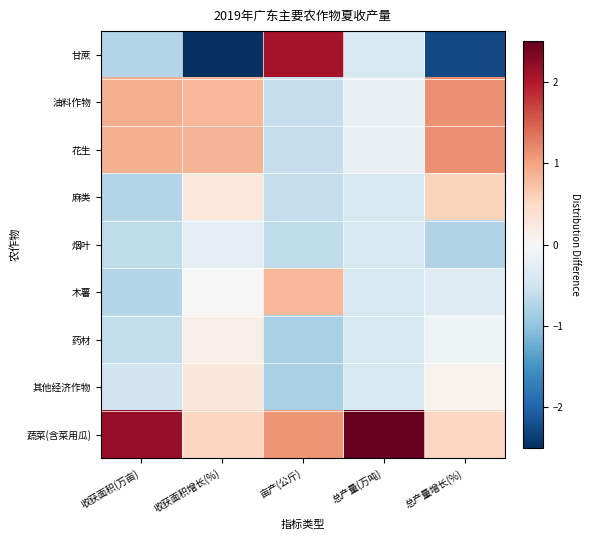

Reading left to right, extract all data points from this chart.

甘蔗: 收获面积(万亩)=-0.7	收获面积增长(%)=-2.5	亩产(公斤)=2.1	总产量(万吨)=-0.4	总产量增长(%)=-2.3
油料作物: 收获面积(万亩)=0.9	收获面积增长(%)=0.8	亩产(公斤)=-0.6	总产量(万吨)=-0.2	总产量增长(%)=1.1
花生: 收获面积(万亩)=0.9	收获面积增长(%)=0.8	亩产(公斤)=-0.6	总产量(万吨)=-0.2	总产量增长(%)=1.1
麻类: 收获面积(万亩)=-0.7	收获面积增长(%)=0.3	亩产(公斤)=-0.6	总产量(万吨)=-0.4	总产量增长(%)=0.6
烟叶: 收获面积(万亩)=-0.6	收获面积增长(%)=-0.2	亩产(公斤)=-0.6	总产量(万吨)=-0.4	总产量增长(%)=-0.8
木薯: 收获面积(万亩)=-0.7	收获面积增长(%)=0.0	亩产(公斤)=0.8	总产量(万吨)=-0.4	总产量增长(%)=-0.3
药材: 收获面积(万亩)=-0.6	收获面积增长(%)=0.1	亩产(公斤)=-0.8	总产量(万吨)=-0.4	总产量增长(%)=-0.1
其他经济作物: 收获面积(万亩)=-0.5	收获面积增长(%)=0.3	亩产(公斤)=-0.8	总产量(万吨)=-0.4	总产量增长(%)=0.1
蔬菜(含菜用瓜): 收获面积(万亩)=2.2	收获面积增长(%)=0.5	亩产(公斤)=1.1	总产量(万吨)=2.5	总产量增长(%)=0.5